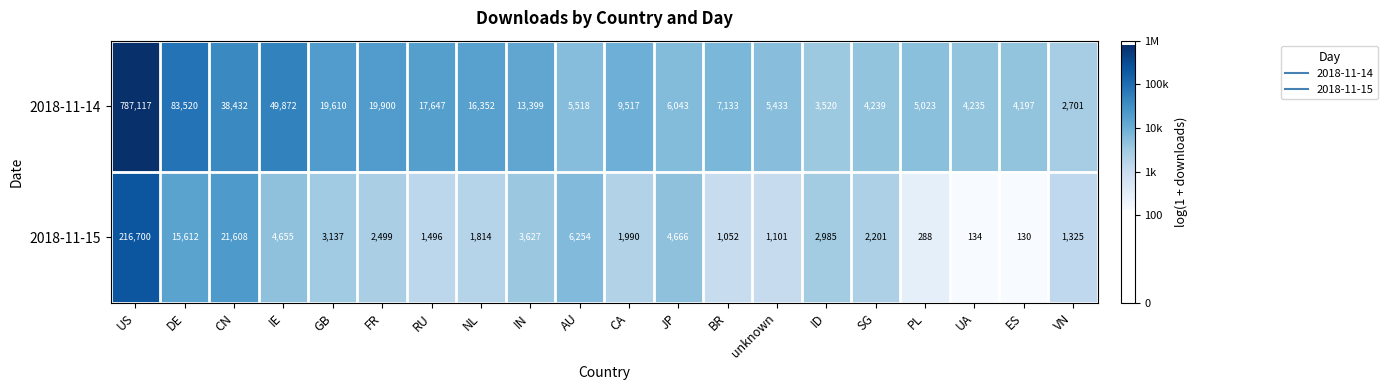

What is the smallest value displayed?

130